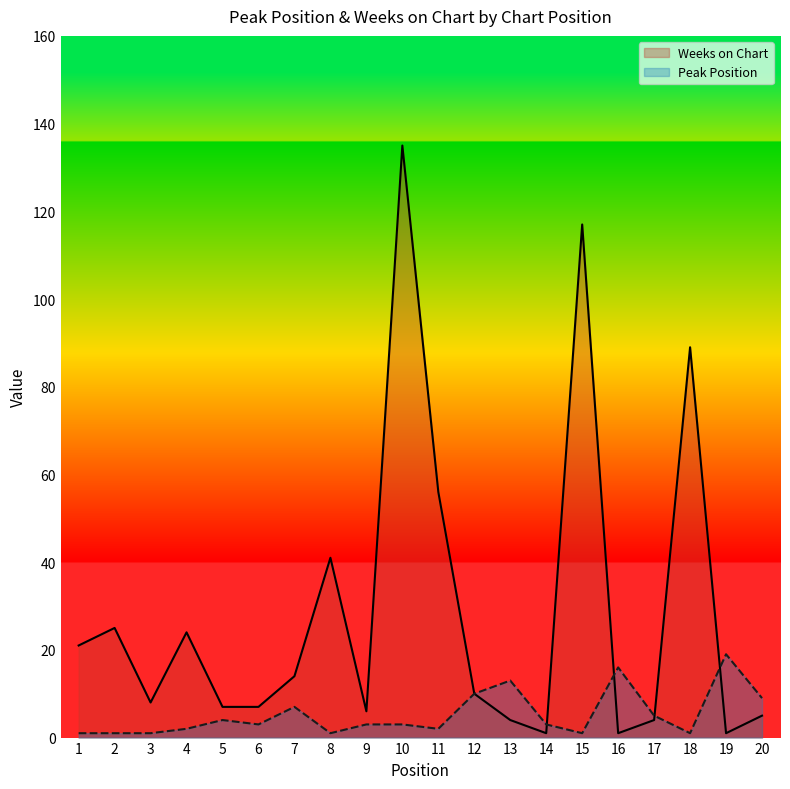

Is the value of Weeks on Chart at 18 greater than the value of Peak Position at 10?

Yes